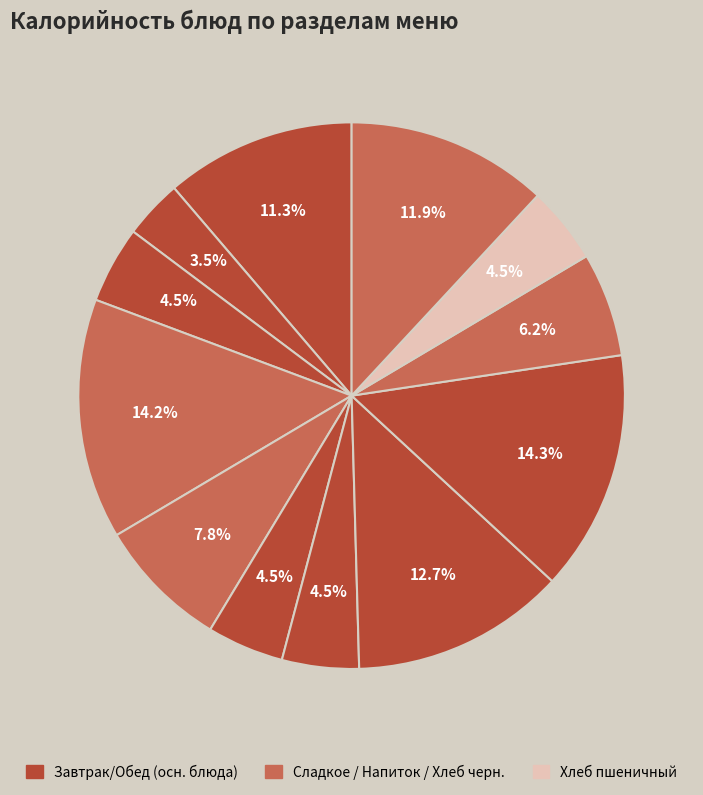

How many segments does this pie chart have?

12